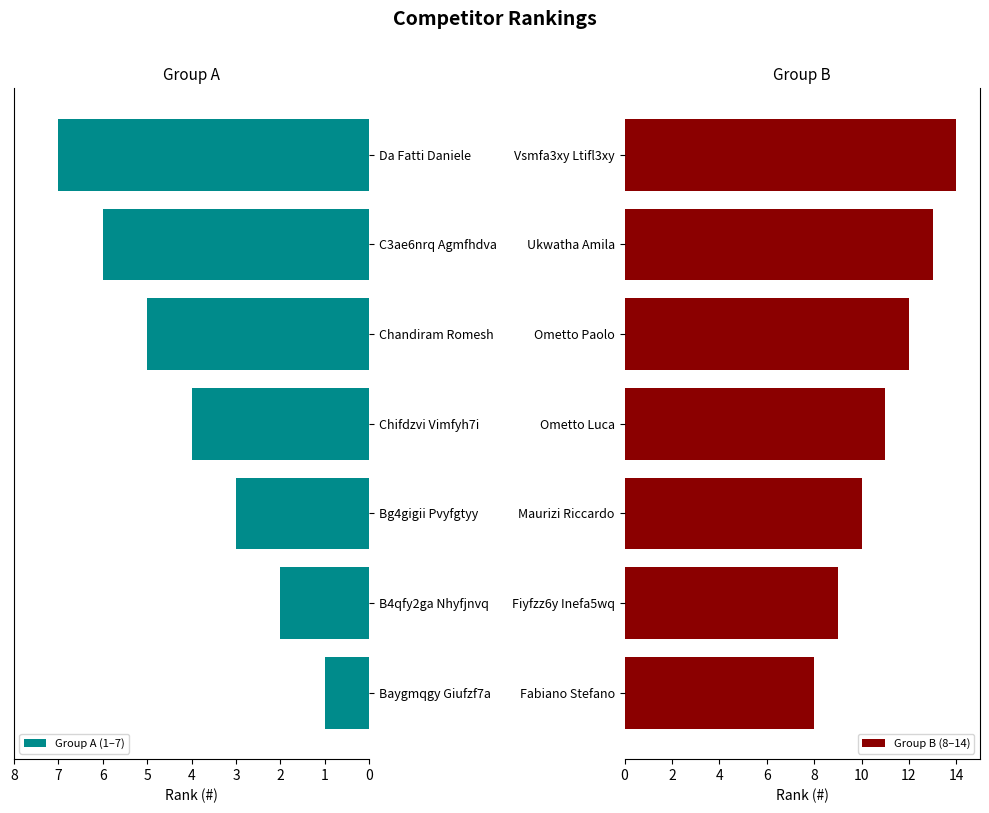

Is it true that Group A (1–7) equals 7 at Da Fatti Daniele?

True